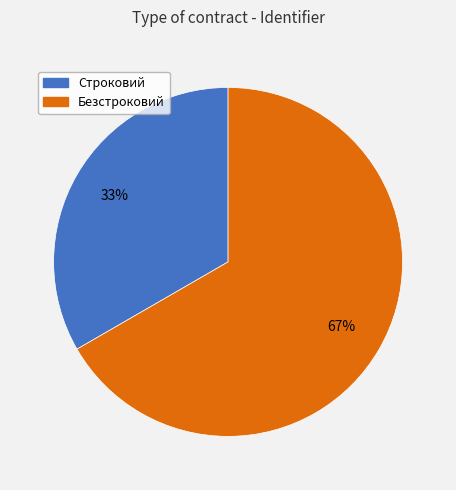

Which has a higher value, Безстроковий or Строковий?

Безстроковий